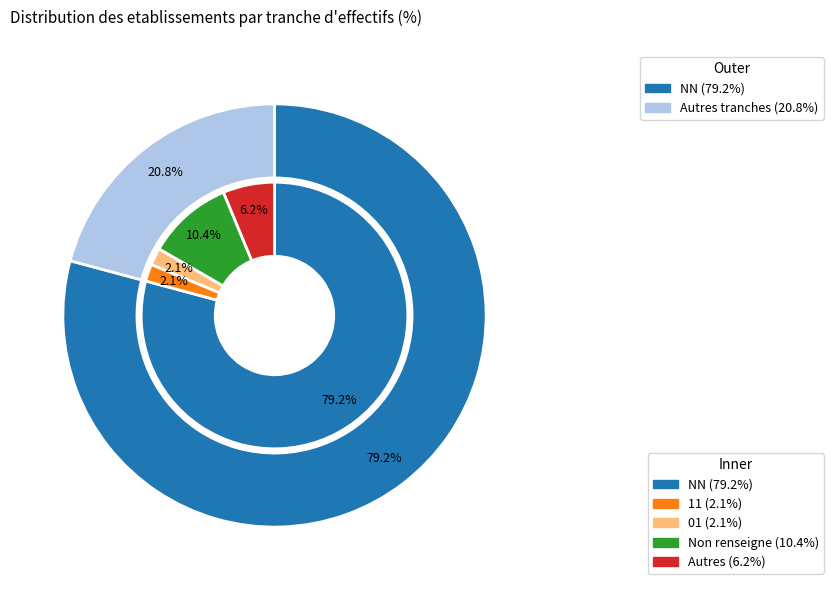

Do 03 and 01 together represent more than half of the pie?

No